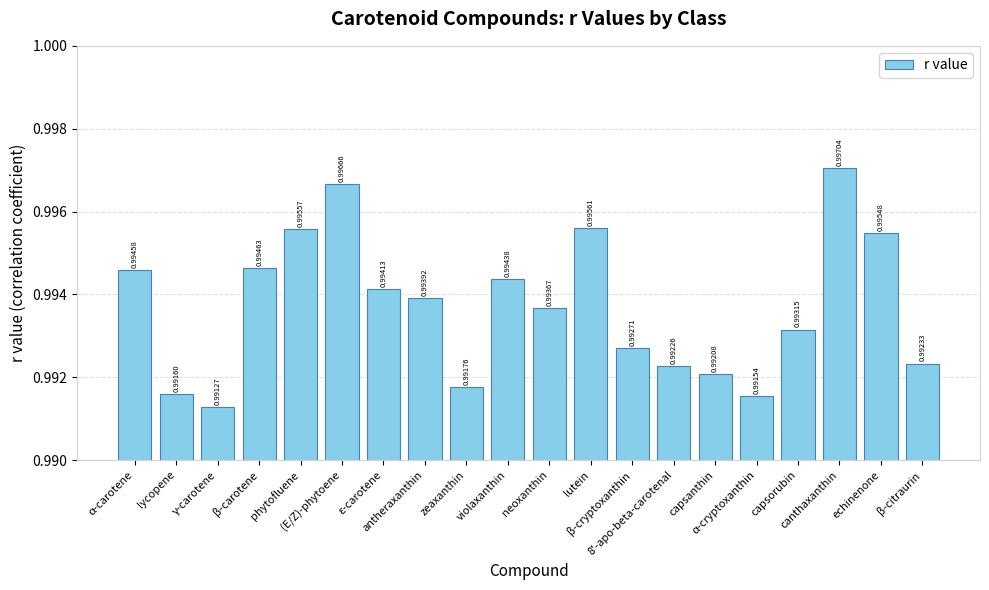

Count the number of data series in this chart.

1